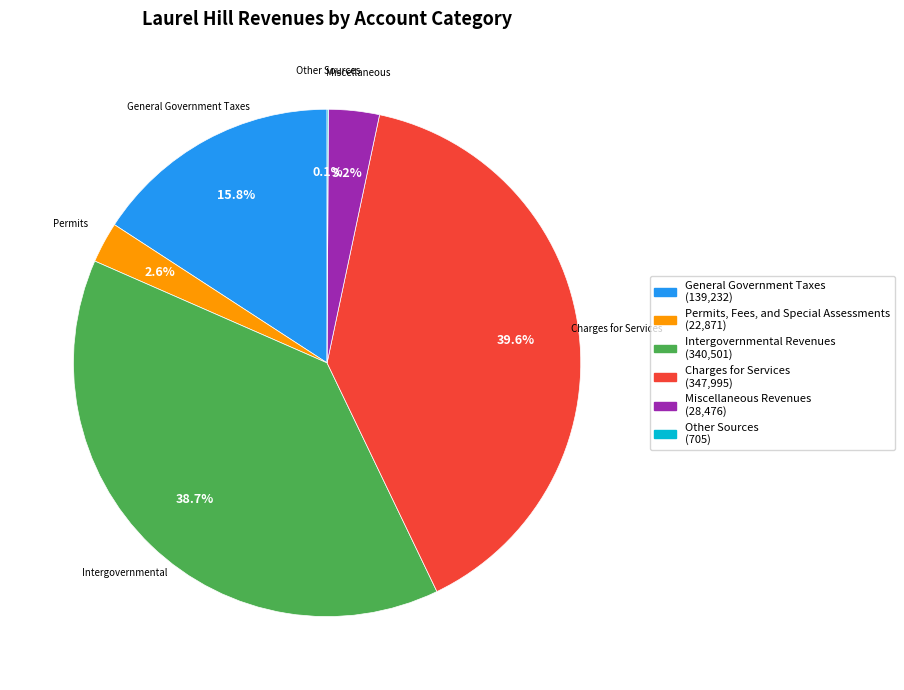

Is there any slice that represents more than half of the pie?

No